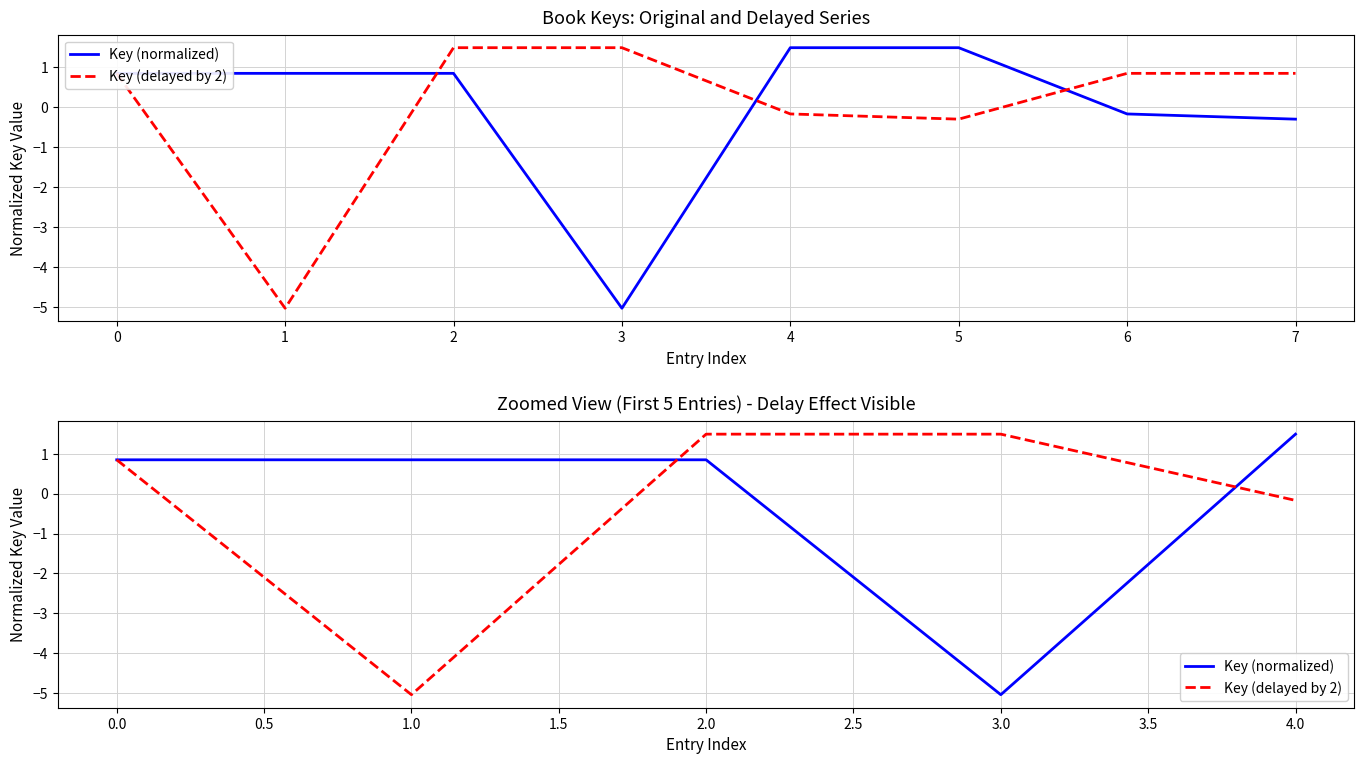

Which series changed the most between 0.0 and 4.0?

Key (delayed by 2)